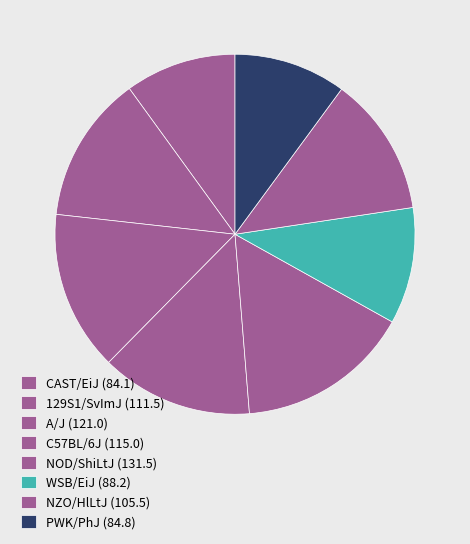

Count the number of slices in the pie.

8